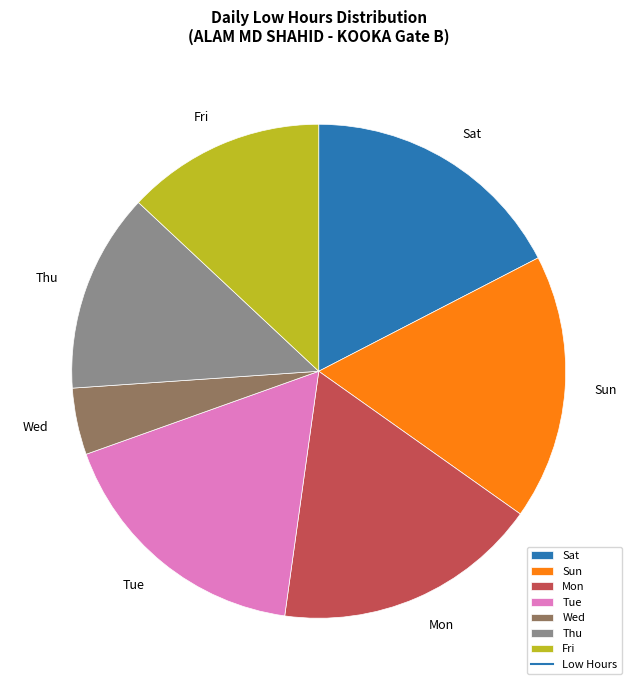

Does any single category account for the majority?

No